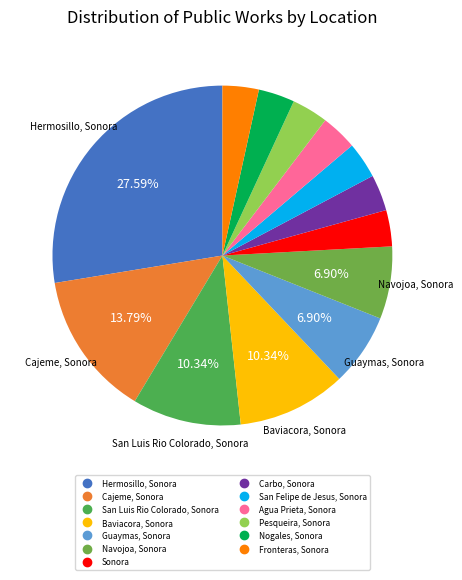

How many slices are in this pie chart?

13